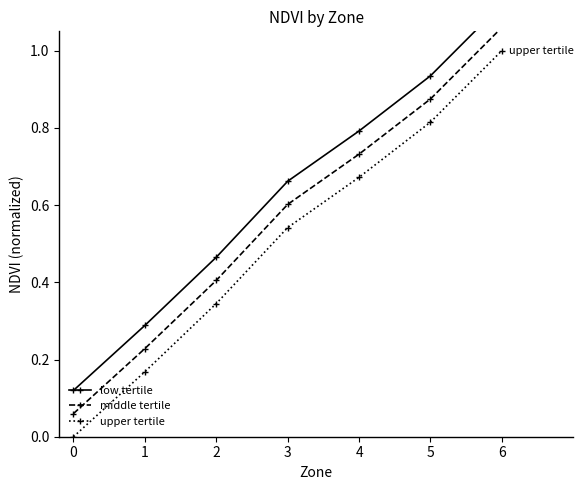

True or false: middle tertile has a value of 0.1 at 0.

True